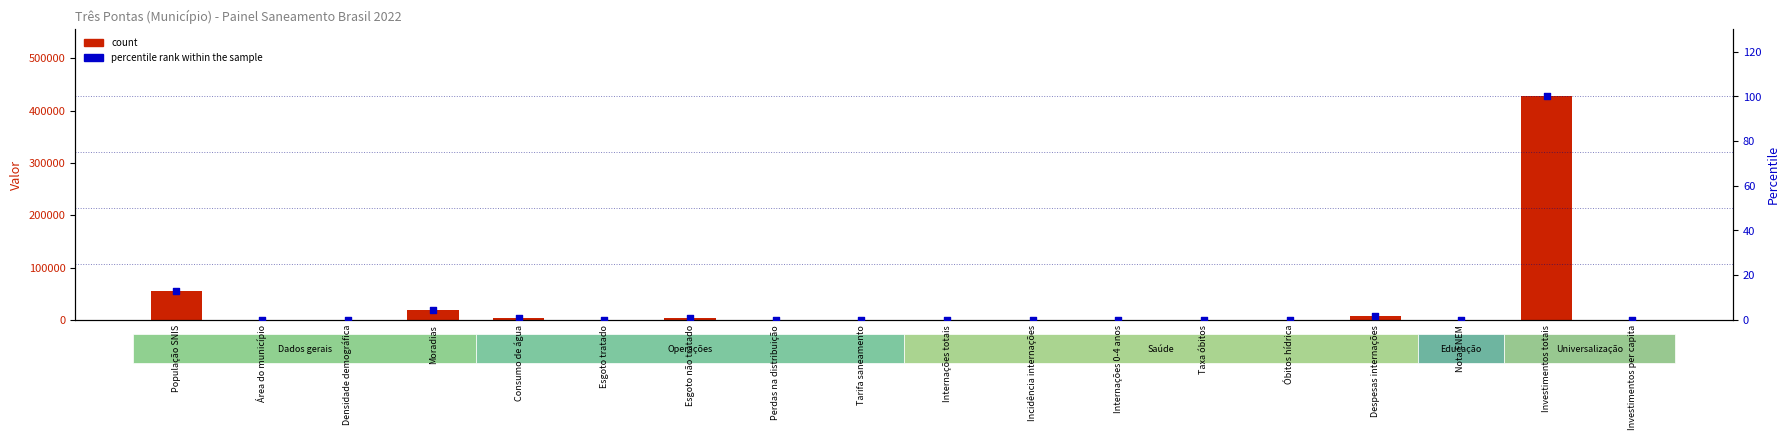

Which series contains the highest Y value?

count